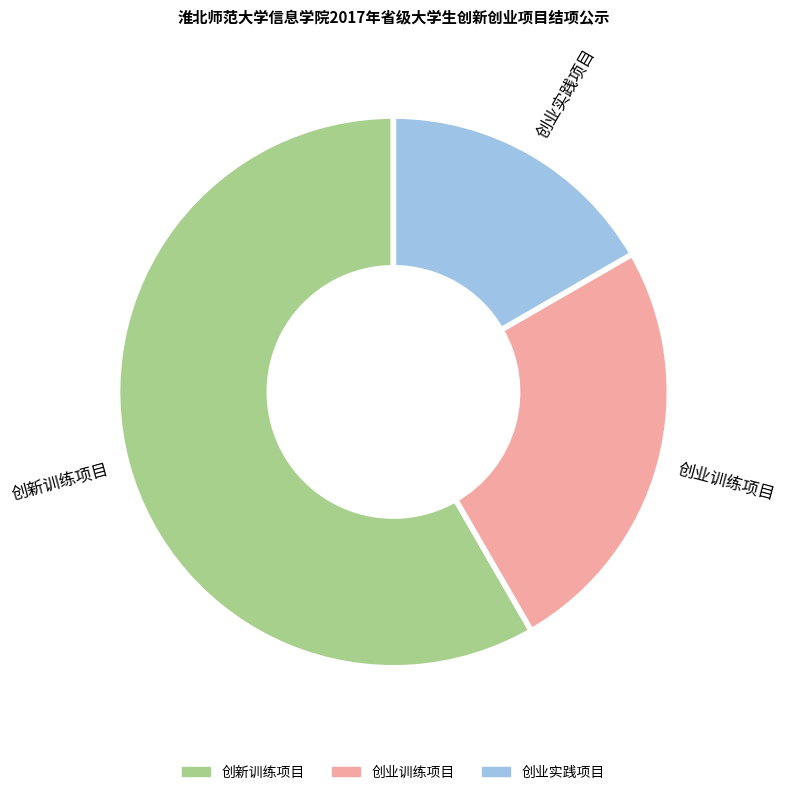

The 创业实践项目 slice represents 7% of the pie. True or false?

False